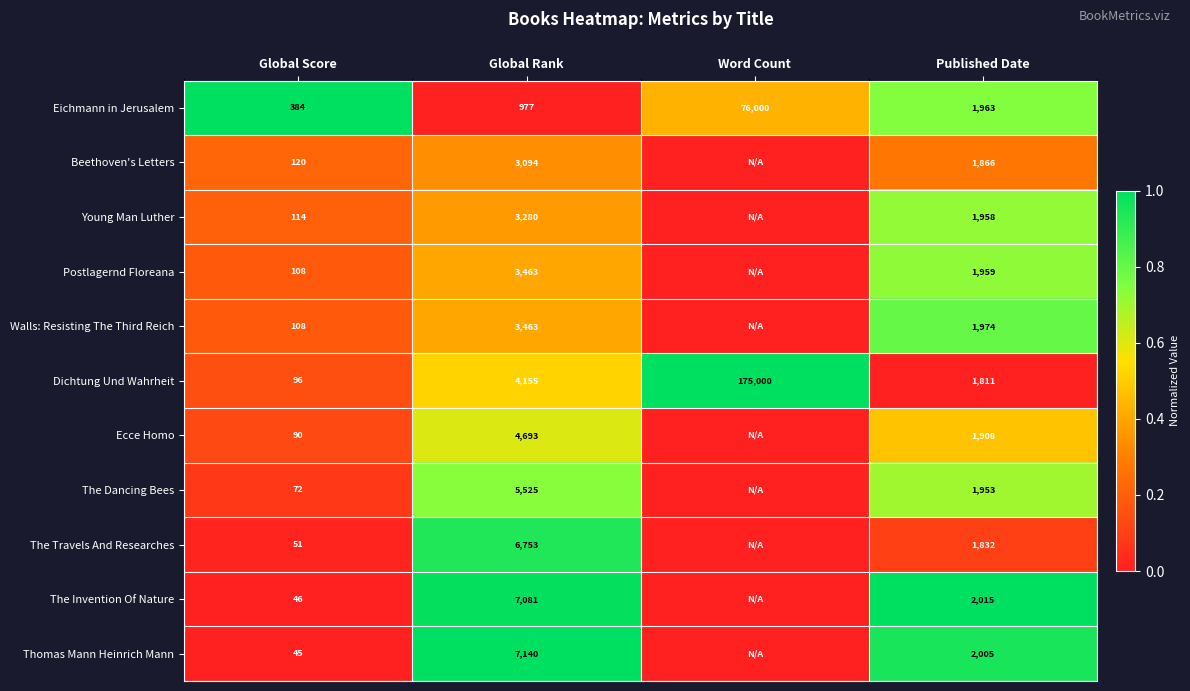

True or false: Thomas Mann Heinrich Mann has a value of 2331 at Global Rank.

False